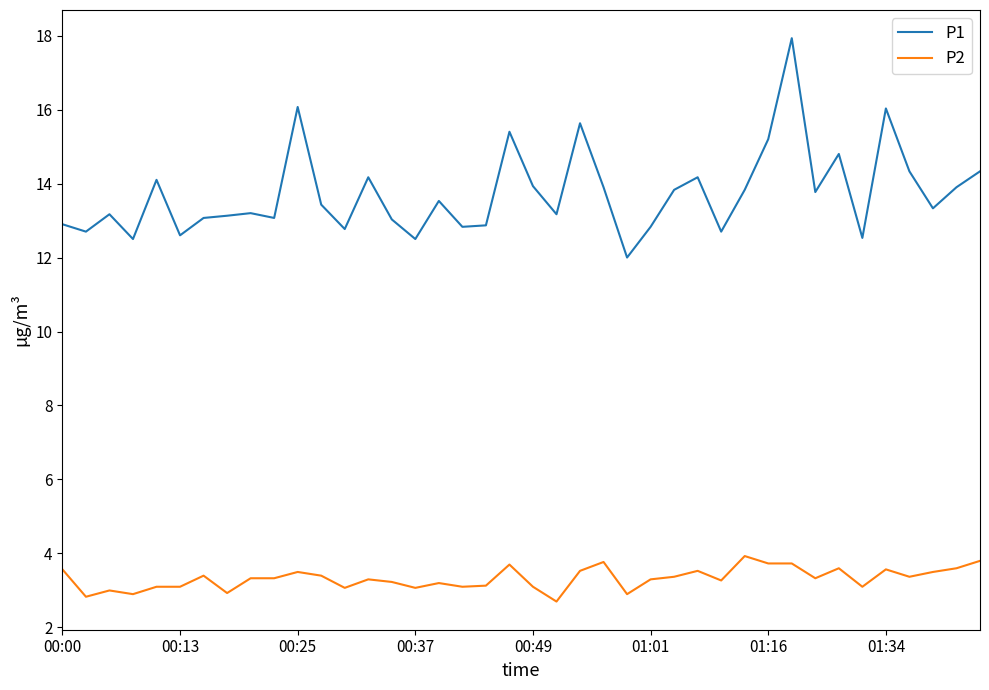

Which series has the largest total across all categories?

P1